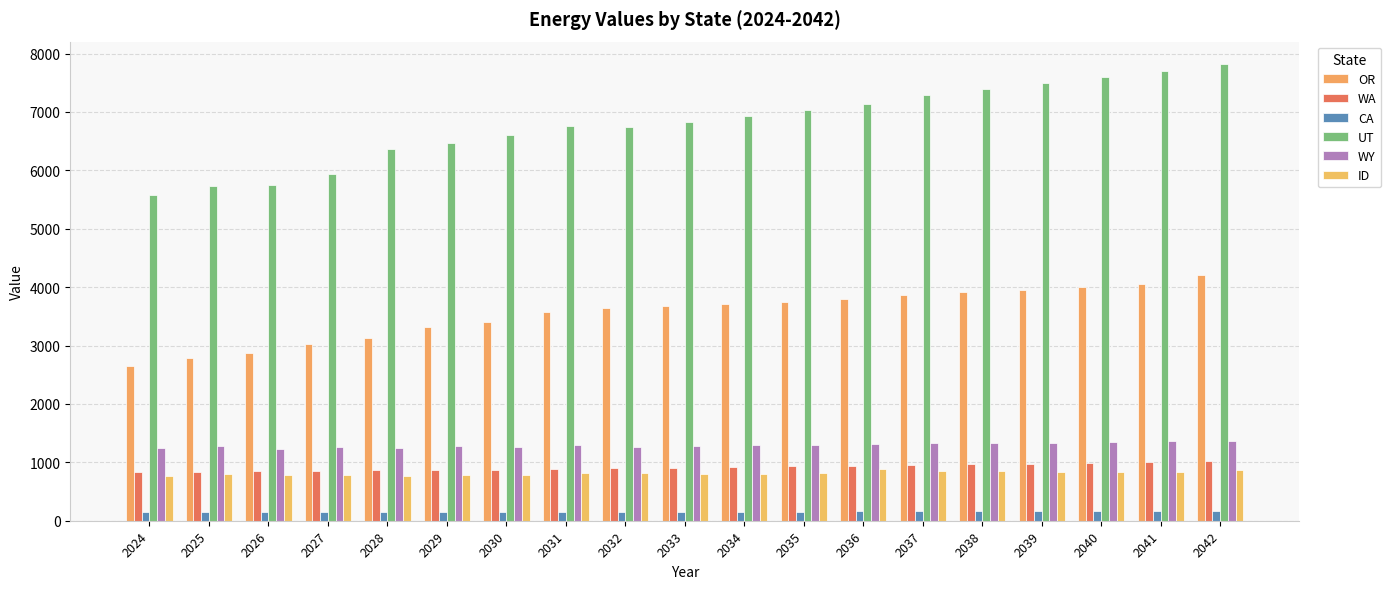

Reading left to right, extract all data points from this chart.

OR: 2645.0	2785.7	2868.1	3020.3	3136.8	3313.2	3403.3	3580.5	3647.3	3675.3	3706.9	3745.0	3791.2	3865.5	3909.6	3956.1	3998.1	4050.3	4201.5
WA: 832.0	840.3	846.3	853.5	860.2	866.7	873.2	882.9	898.9	908.1	917.8	928.7	940.3	957.1	967.5	978.7	988.6	997.8	1016.5
CA: 145.7	146.3	148.5	148.9	149.2	149.6	150.1	151.8	155.8	156.4	157.0	157.9	158.6	160.3	160.7	161.1	161.5	162.3	165.0
UT: 5578.4	5735.6	5742.2	5943.4	6362.4	6461.0	6612.4	6766.2	6741.8	6836.2	6923.6	7026.5	7127.6	7287.3	7398.8	7500.5	7597.8	7699.5	7813.5
WY: 1239.7	1275.9	1232.5	1262.8	1244.8	1277.2	1259.6	1295.0	1254.3	1287.4	1294.5	1305.0	1314.6	1324.3	1329.9	1338.1	1350.9	1360.3	1371.0
ID: 758.9	792.3	791.1	790.5	774.3	775.9	778.3	815.0	824.0	806.5	807.5	809.8	879.2	849.5	851.3	833.0	833.4	836.2	869.5